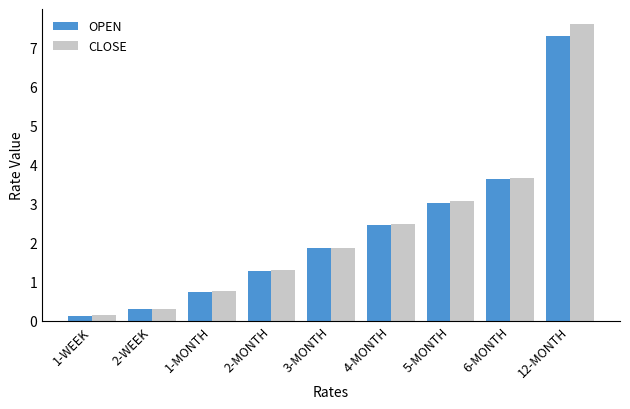

The value of CLOSE at 12-MONTH is 4.2. True or false?

False